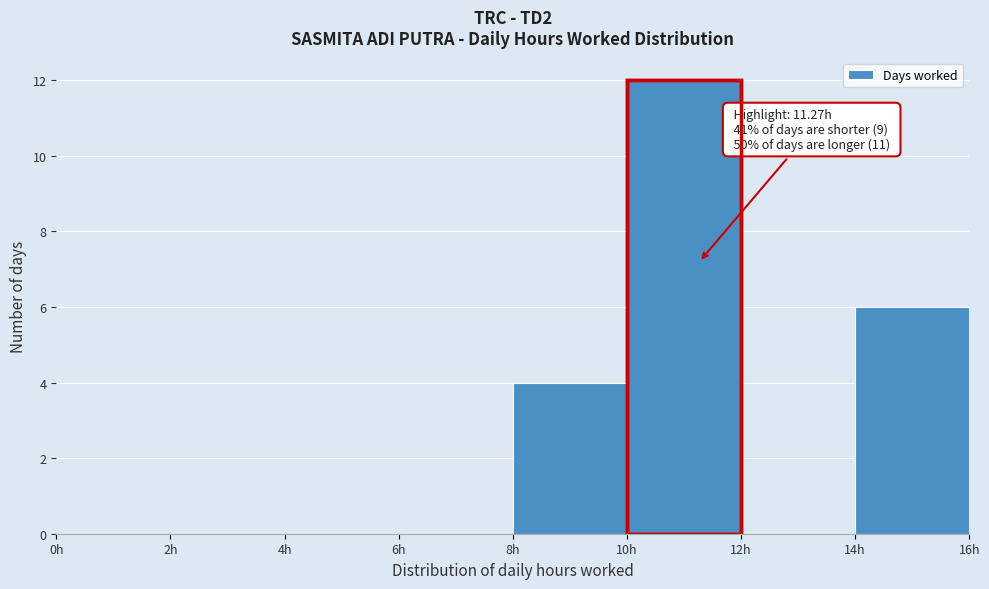

Over which range of the x-axis is the bar tallest?

10 to 12